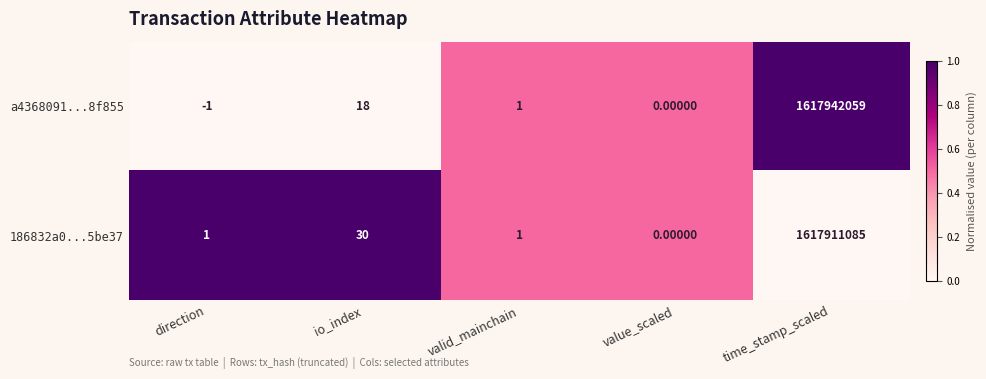

Which category has the highest value across all series?

time_stamp_scaled